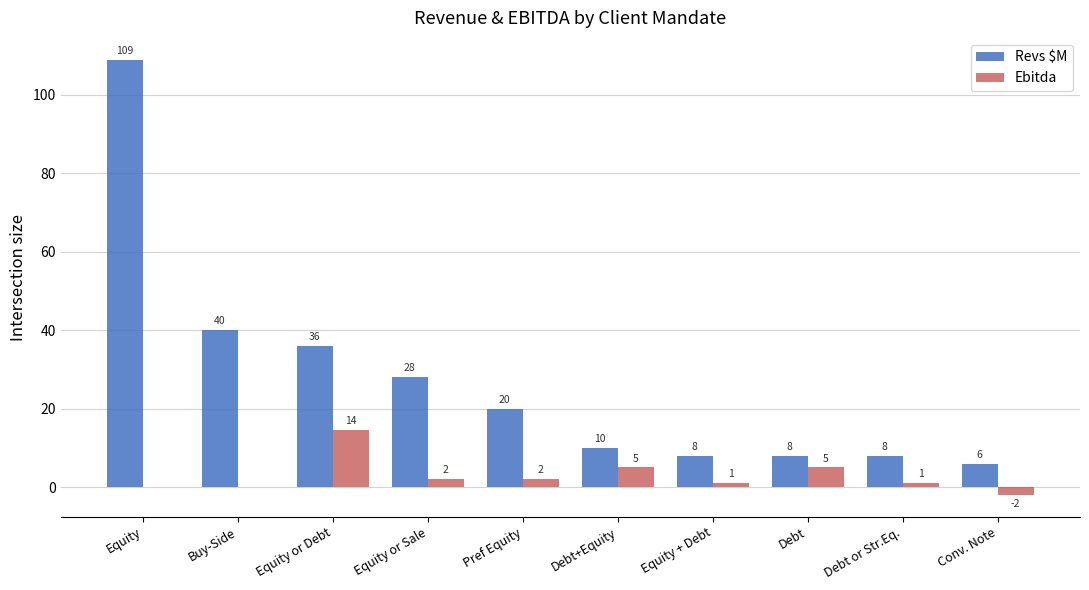

At which category is the sum across all series the highest?

Equity